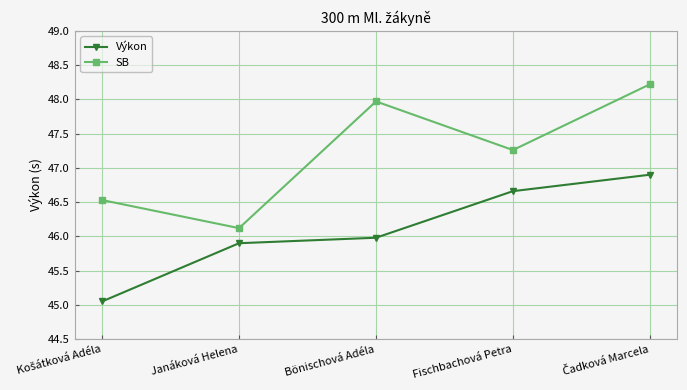

True or false: SB and Výkon intersect in this chart.

False